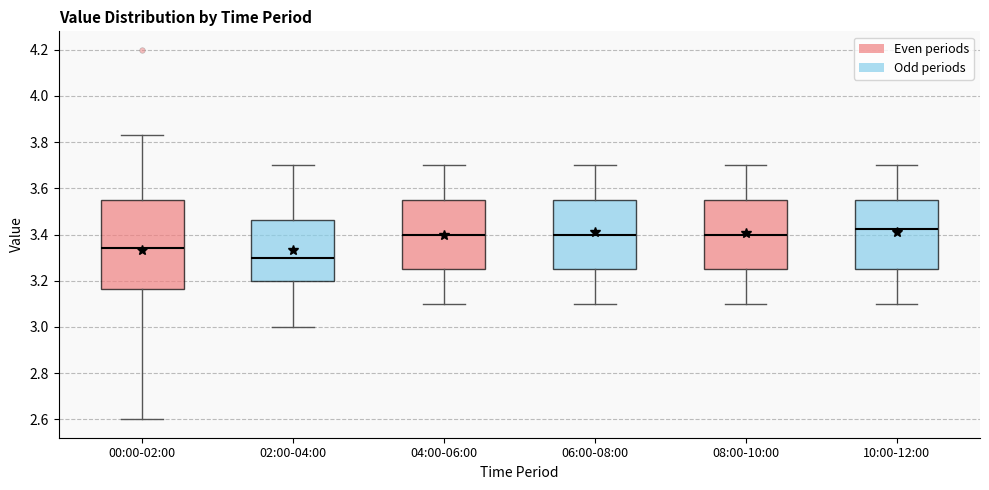

Reading left to right, read every box against the y-axis: the position of its median line, the range the box covers, and the ends of its whiskers. The values are not printed on the chart, so give them approximately, as read against the axis.

00:00-02:00: median 3.34, box 3.16 to 3.56, whiskers 2.60 to 3.84
02:00-04:00: median 3.30, box 3.20 to 3.46, whiskers 3.00 to 3.70
04:00-06:00: median 3.40, box 3.26 to 3.56, whiskers 3.10 to 3.70
06:00-08:00: median 3.40, box 3.26 to 3.56, whiskers 3.10 to 3.70
08:00-10:00: median 3.40, box 3.26 to 3.56, whiskers 3.10 to 3.70
10:00-12:00: median 3.42, box 3.26 to 3.56, whiskers 3.10 to 3.70